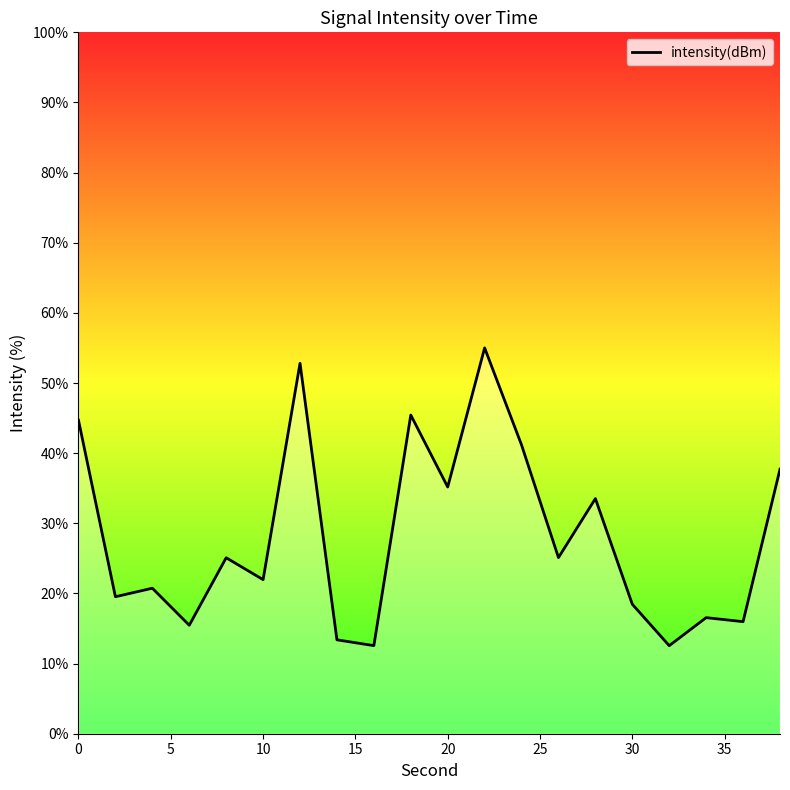

What is the difference between the maximum and minimum values?

42.5